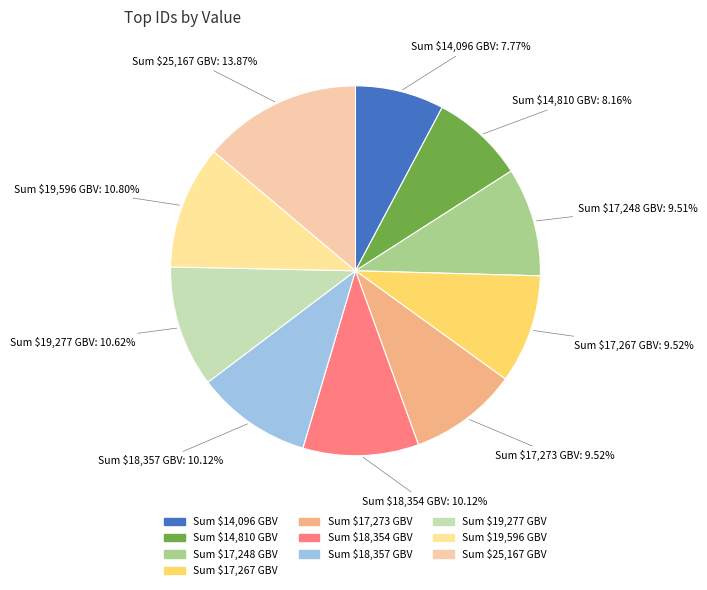

Does any single category account for the majority?

No